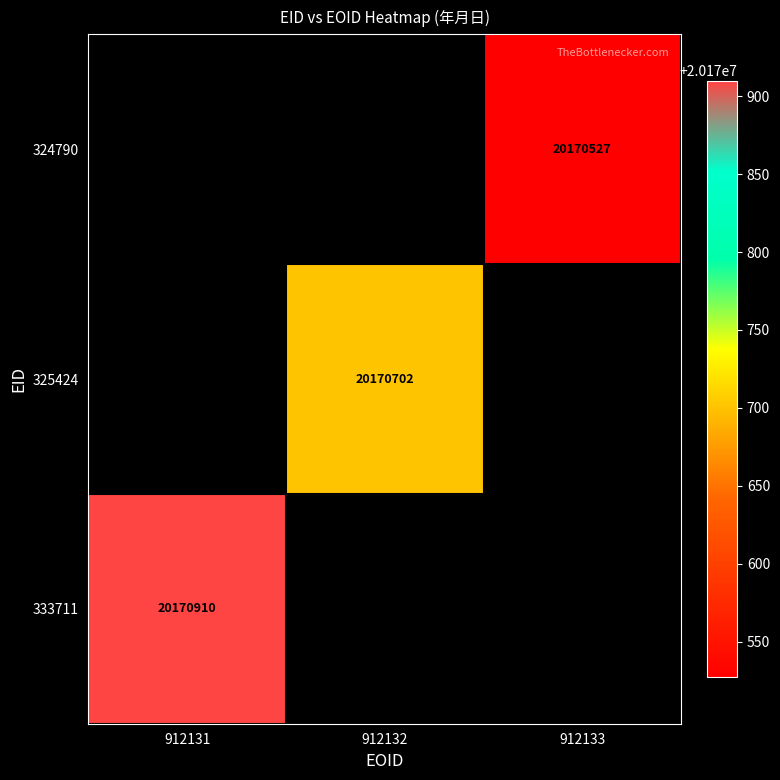

Is the value of 324790 at 912133 greater than the value of 325424 at 912132?

No